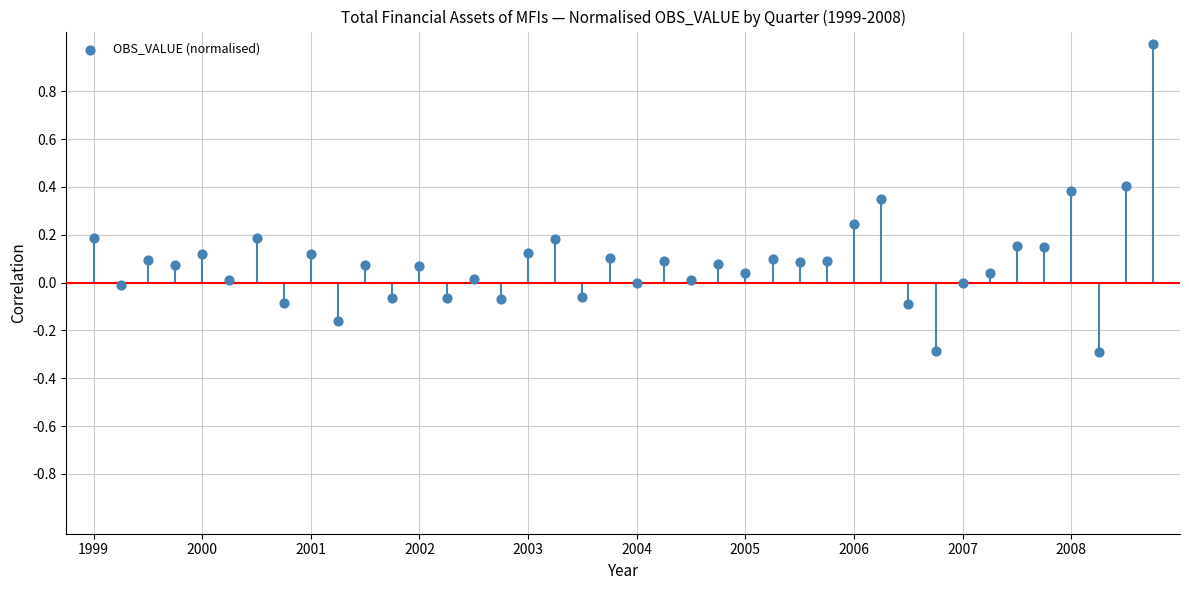

What is the range of Y values (max minus min)?

1.3